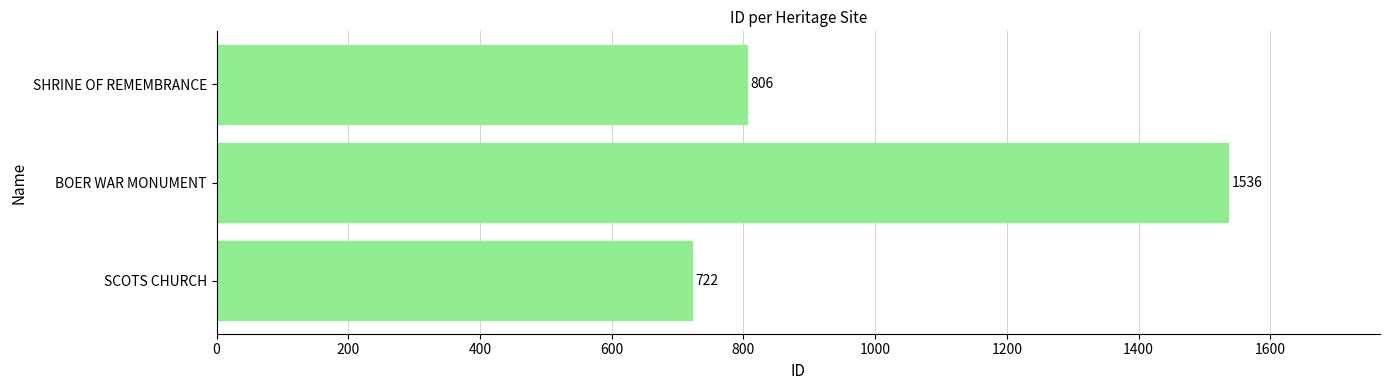

How many bars are there in total?

3